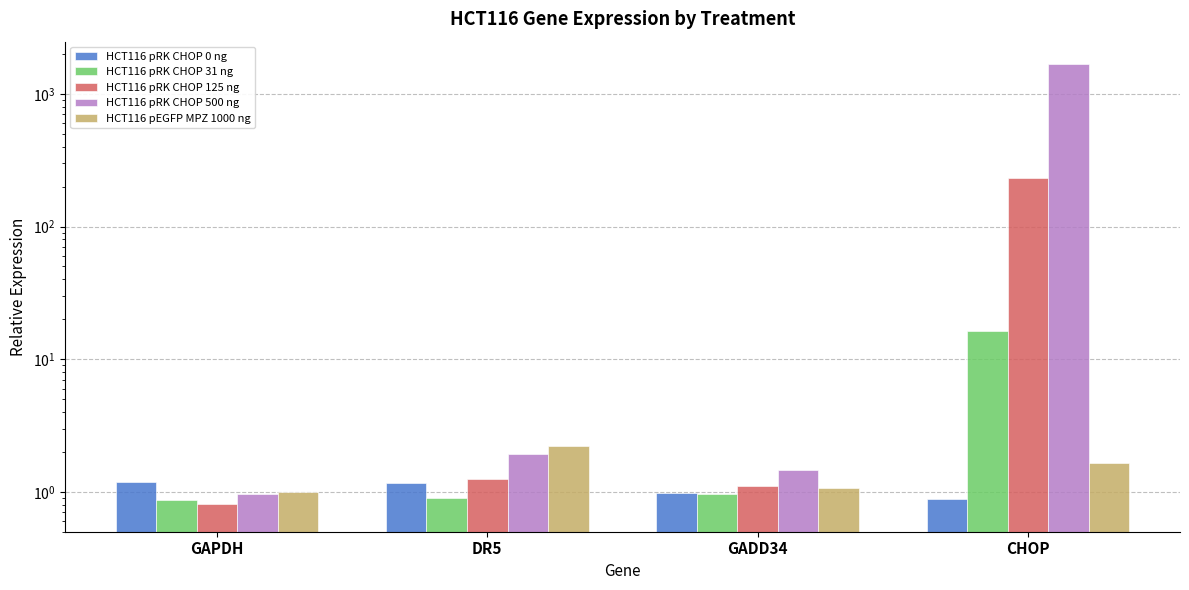

Reading right to left, what are all the values shown in this chart?

HCT116 pRK CHOP 0 ng: CHOP=0.9	GADD34=1.0	DR5=1.2	GAPDH=1.2
HCT116 pRK CHOP 31 ng: CHOP=16.4	GADD34=1.0	DR5=0.9	GAPDH=0.9
HCT116 pRK CHOP 125 ng: CHOP=230.6	GADD34=1.1	DR5=1.2	GAPDH=0.8
HCT116 pRK CHOP 500 ng: CHOP=1691.3	GADD34=1.5	DR5=1.9	GAPDH=1.0
HCT116 pEGFP MPZ 1000 ng: CHOP=1.6	GADD34=1.1	DR5=2.2	GAPDH=1.0